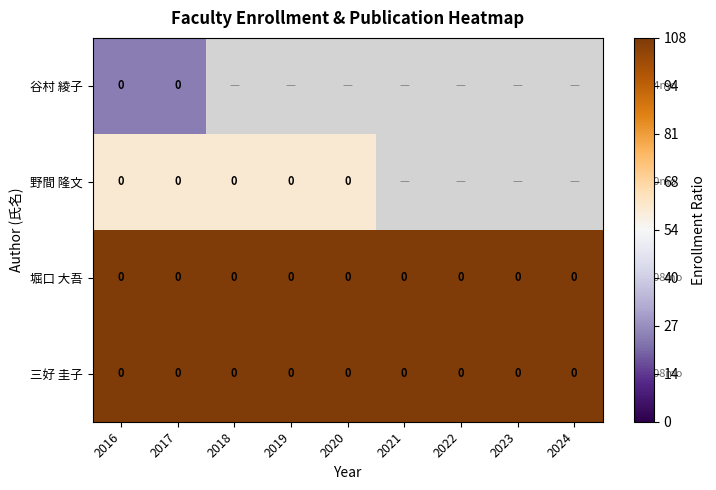

Is the value of 三好 圭子 at 2016 greater than the value of 堀口 大吾 at 2021?

No